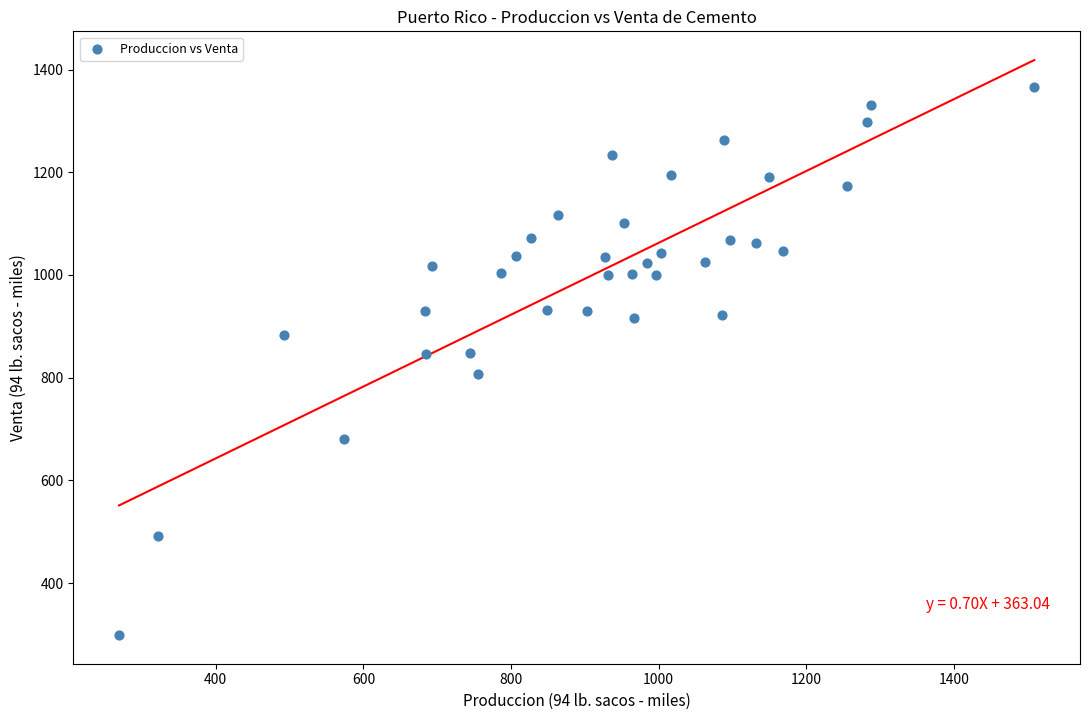

What is the range of Y values (max minus min)?

1066.8